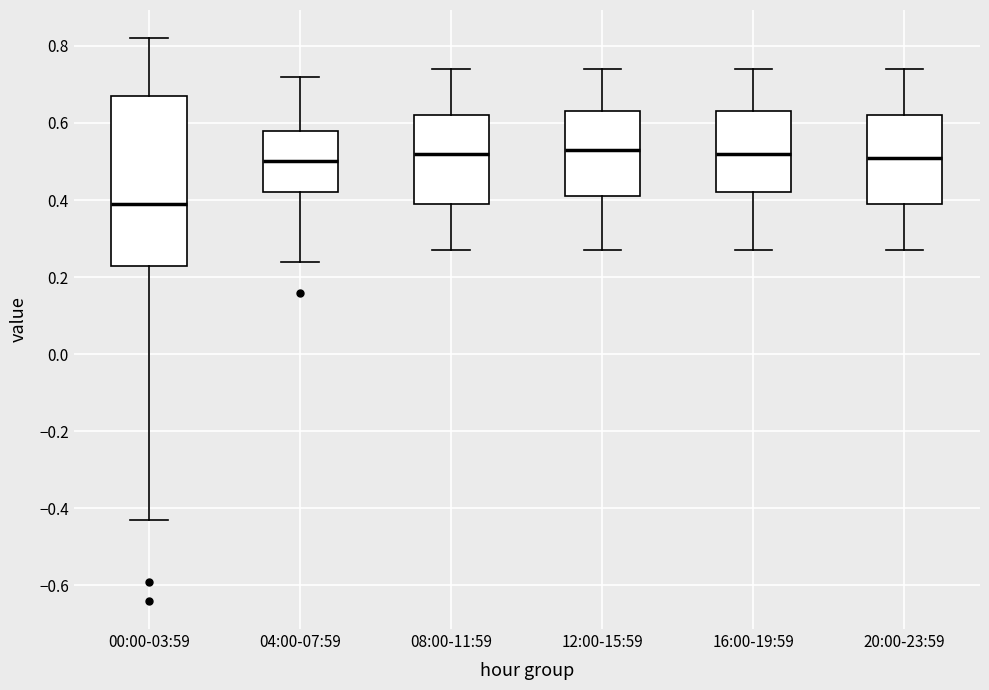

Reading left to right, transcribe this box plot: for each box, give where its median line is, the range the box spans, and where its two whiskers end, as read against the y-axis. The values are not printed on the chart, so give them approximately, as read against the axis.

00:00-03:59: median 0.40, box 0.24 to 0.68, whiskers -0.42 to 0.82
04:00-07:59: median 0.50, box 0.42 to 0.58, whiskers 0.24 to 0.72
08:00-11:59: median 0.52, box 0.40 to 0.62, whiskers 0.28 to 0.74
12:00-15:59: median 0.54, box 0.42 to 0.64, whiskers 0.28 to 0.74
16:00-19:59: median 0.52, box 0.42 to 0.64, whiskers 0.28 to 0.74
20:00-23:59: median 0.52, box 0.40 to 0.62, whiskers 0.28 to 0.74